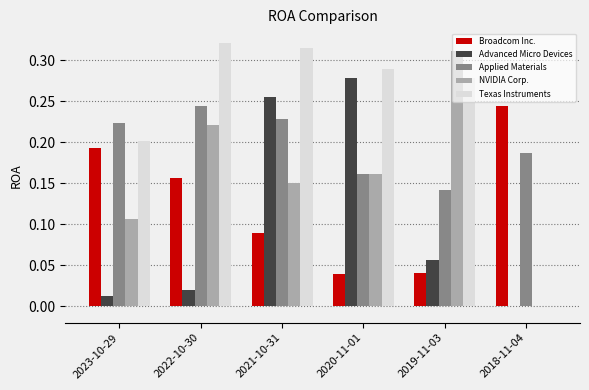

At which label does Advanced Micro Devices reach its peak?

2020-11-01